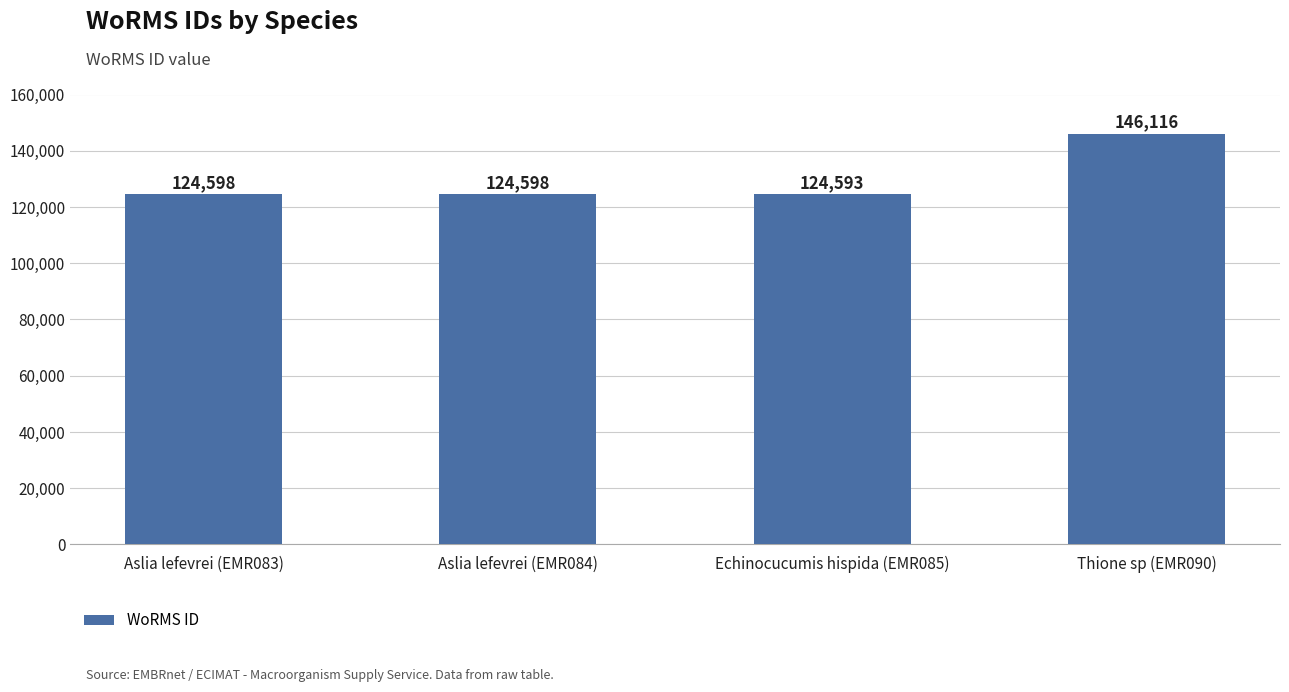

Reading left to right, transcribe all the data shown in this chart.

124598	124598	124593	146116